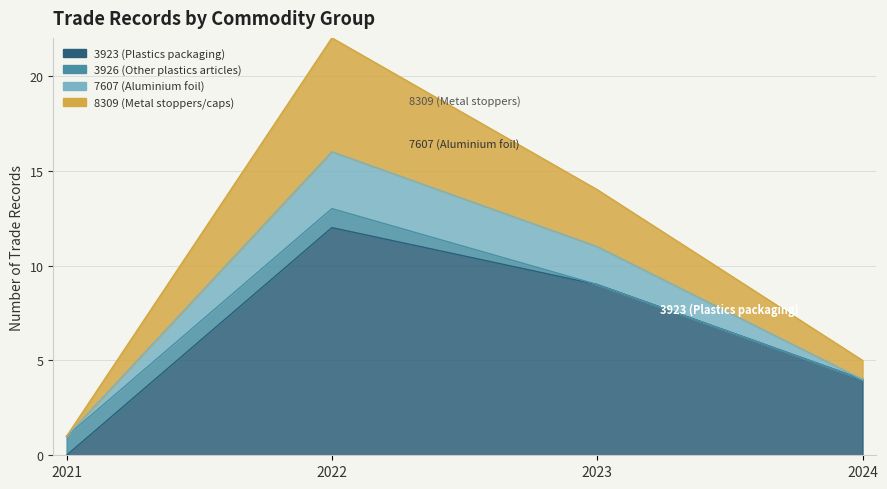

True or false: Articles of base metal (HS2: 83) and Plastics (HS2: 39) intersect in this chart.

False